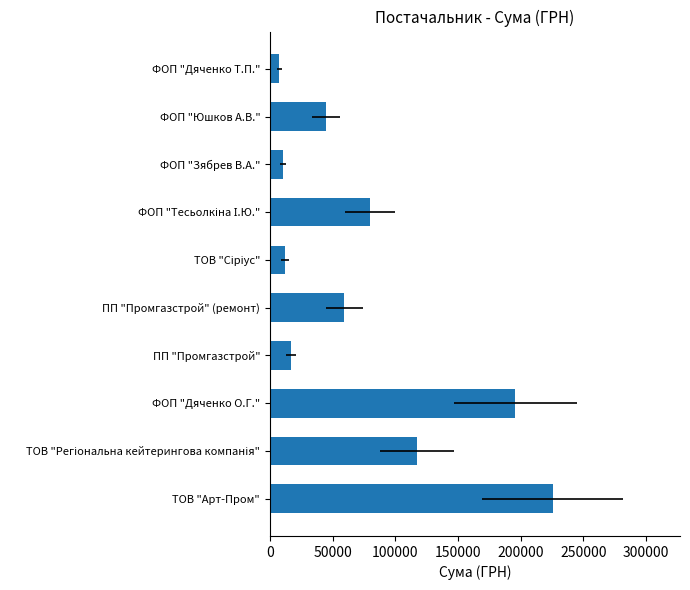

What is the maximum value shown in the chart?

225529.0